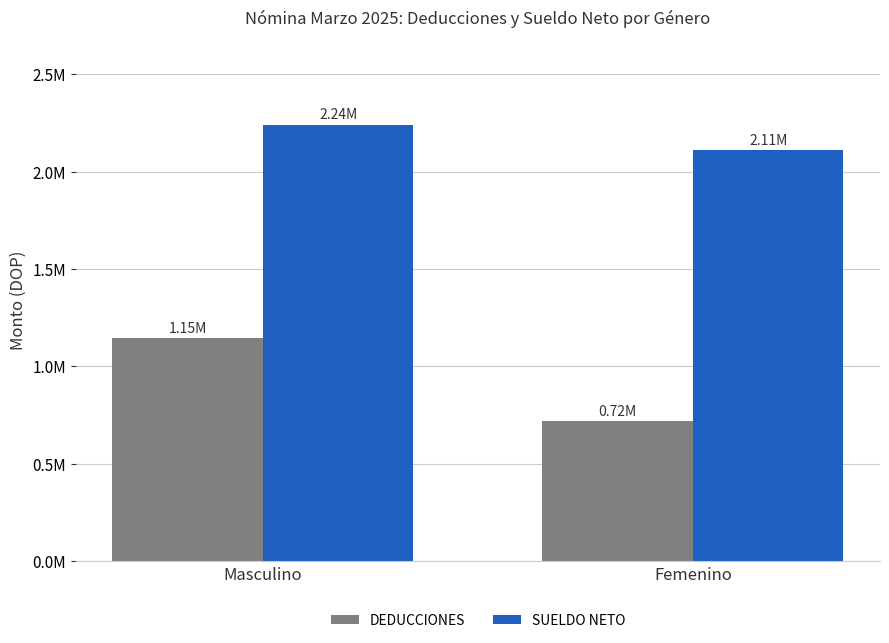

Reading right to left, what are all the values shown in this chart?

DEDUCCIONES: 719955.0	1146023.6
SUELDO NETO: 2110572.6	2240046.4